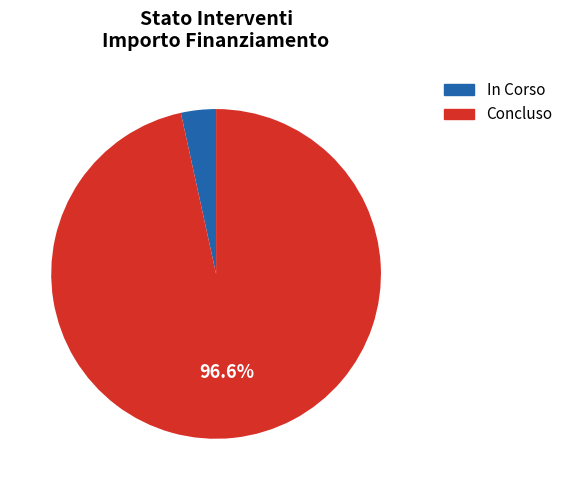

Is there a majority slice in this chart?

Yes